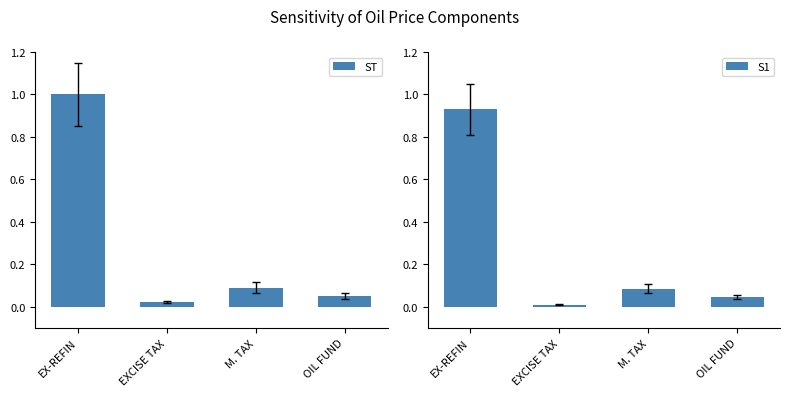

How many groups of bars are there?

4